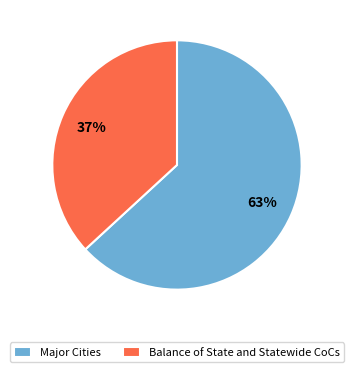

The Major Cities slice represents 57% of the pie. True or false?

False